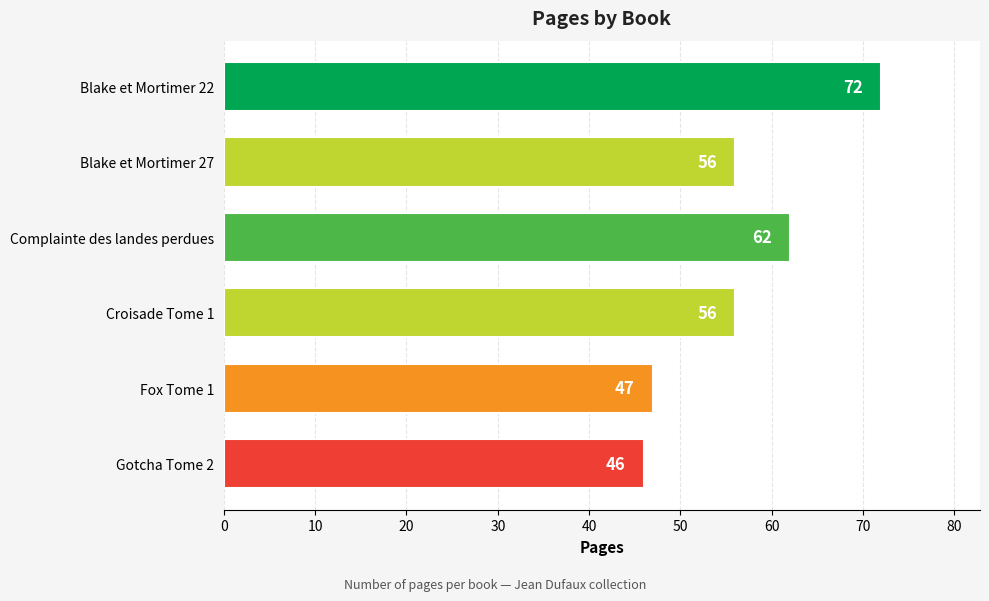

What is the approximate value at Fox Tome 1, to the nearest 10?

50